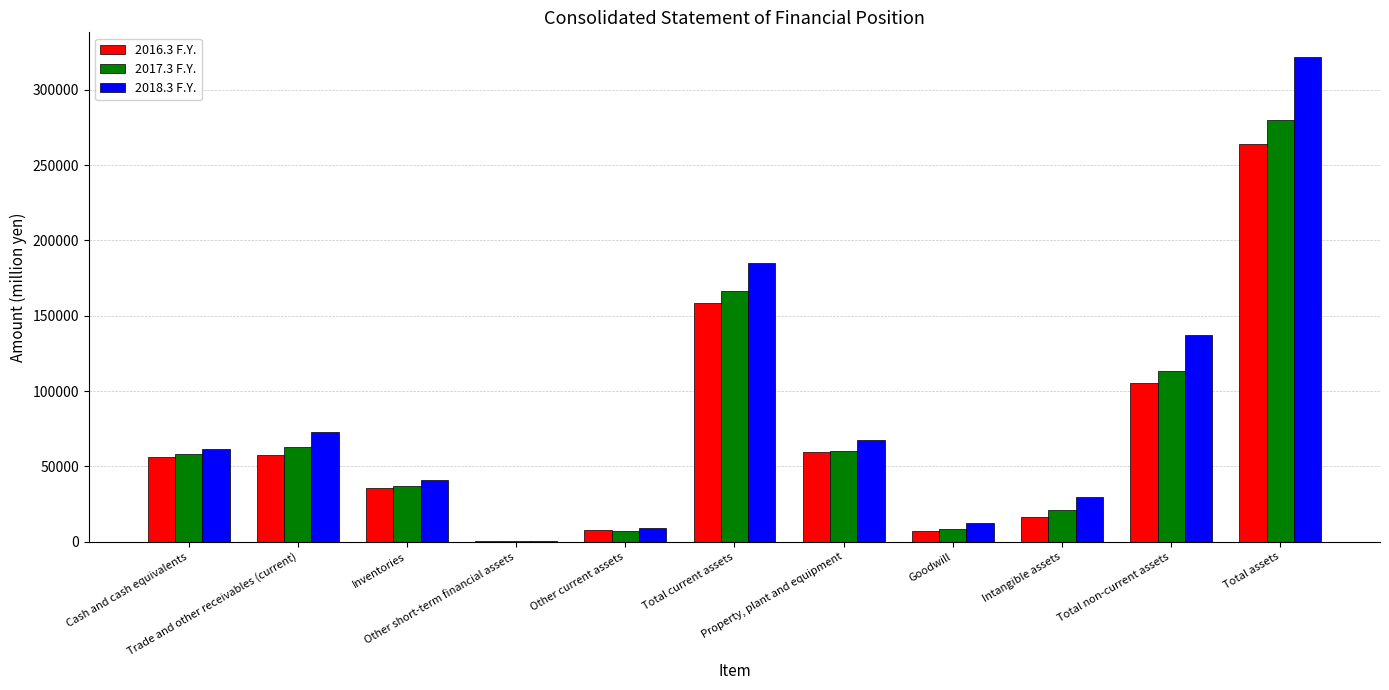

What is the greatest value displayed?

321979